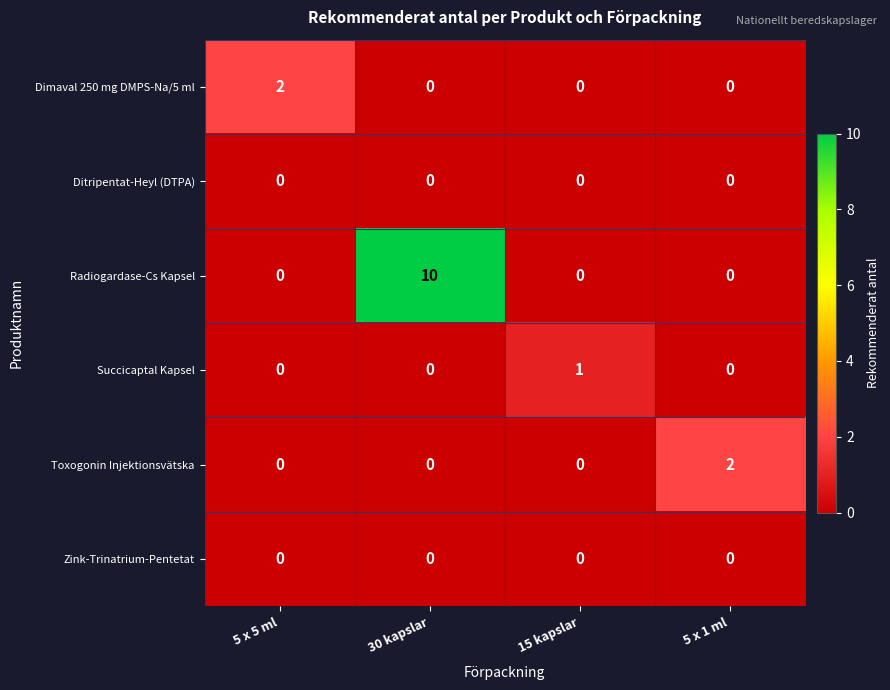

Reading left to right, list all the values displayed in this chart.

Dimaval 250 mg DMPS-Na/5 ml: 2	0	0	0
Ditripentat-Heyl (DTPA): 0	0	0	0
Radiogardase-Cs Kapsel: 0	10	0	0
Succicaptal Kapsel: 0	0	1	0
Toxogonin Injektionsvätska: 0	0	0	2
Zink-Trinatrium-Pentetat: 0	0	0	0